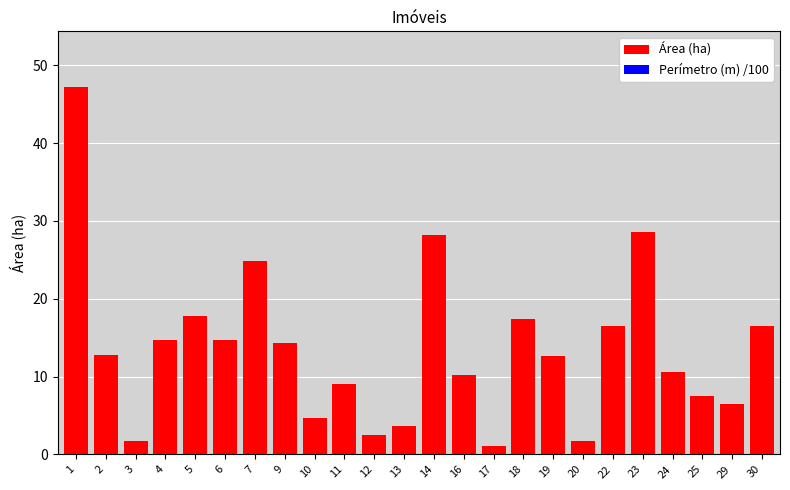

The Perímetro (m) /100 series shows 0.1 at 4. True or false?

False